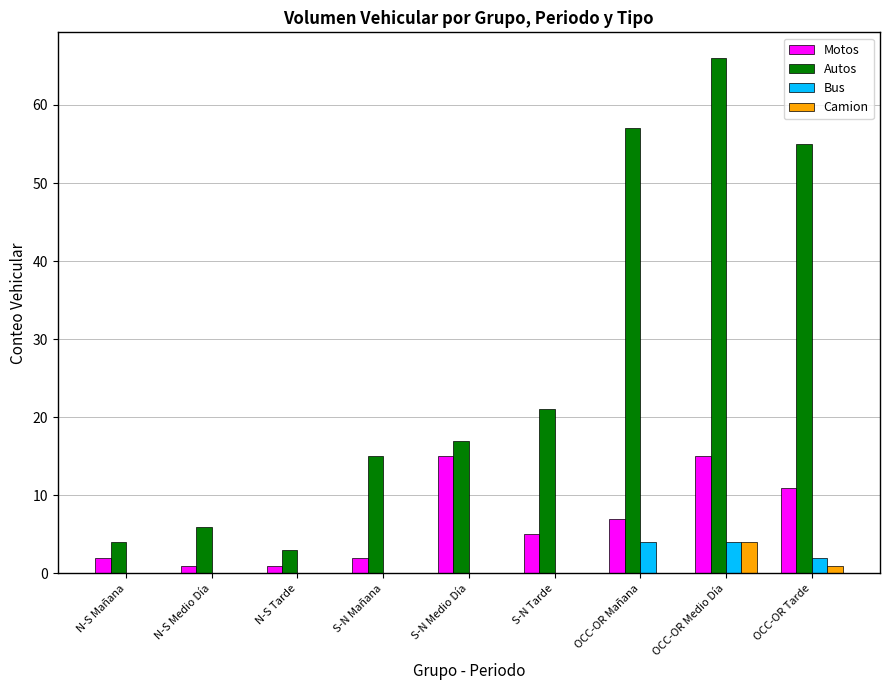

What is the total value across all series at S-N Medio Día?

32